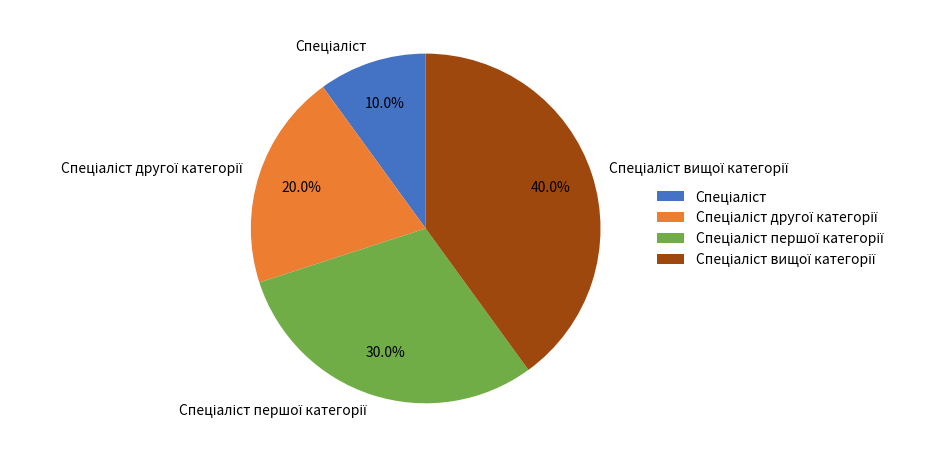

Is there any slice that represents more than half of the pie?

No